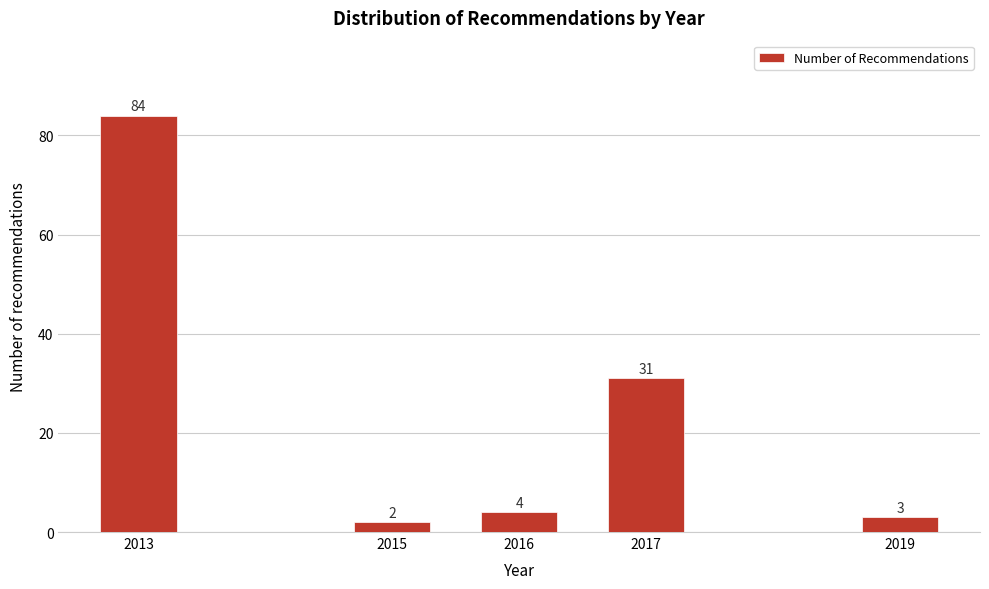

Reading right to left, list all the values displayed in this chart.

2019=3	2017=31	2016=4	2015=2	2013=84